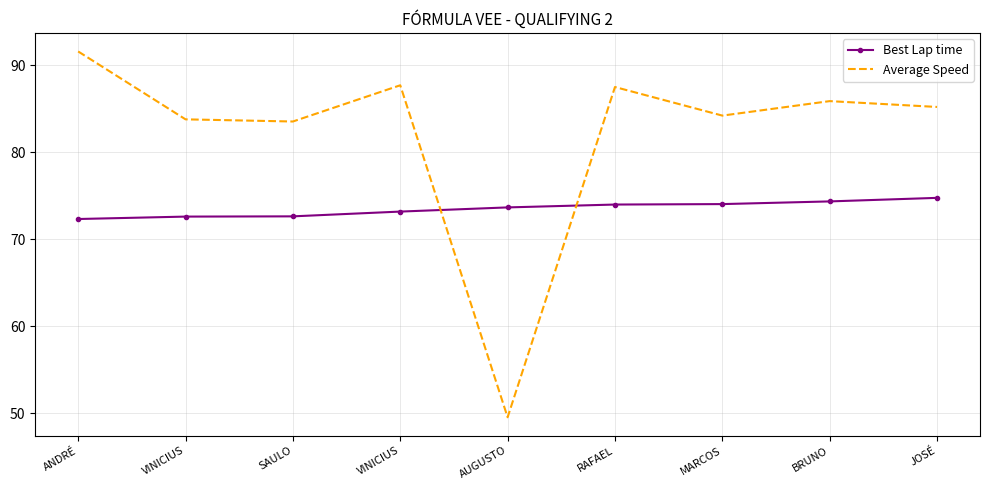

After their last crossing, which series has the higher values: Best Lap time or Average Speed?

Average Speed